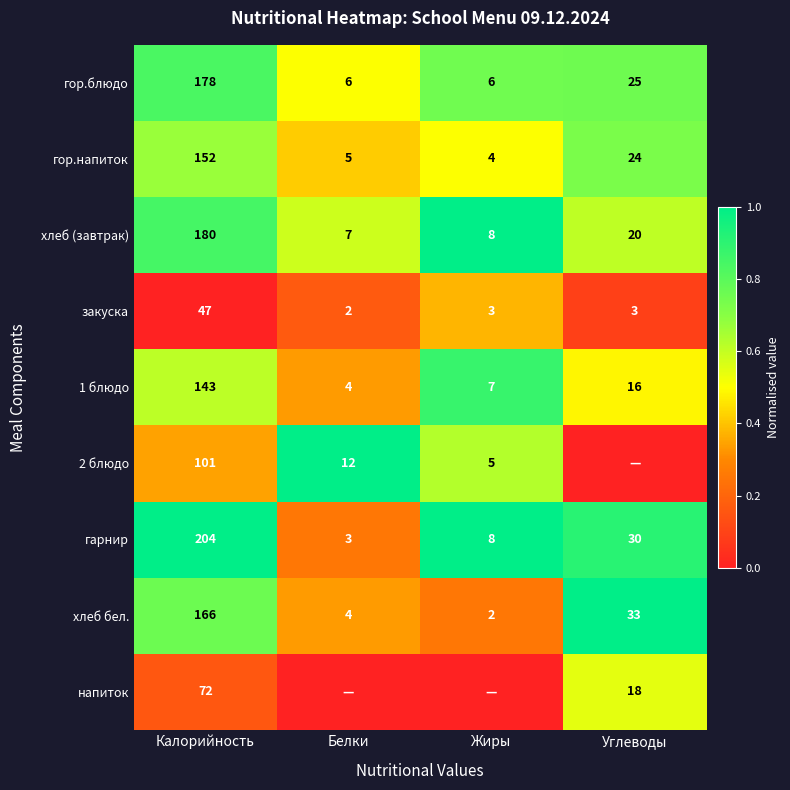

What is the lowest value of the 1 блюдо series?

4